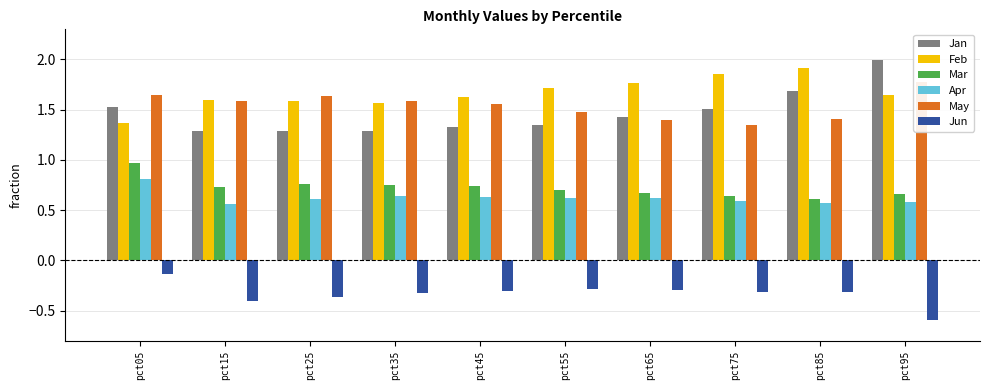

Count the number of categories in the chart.

10